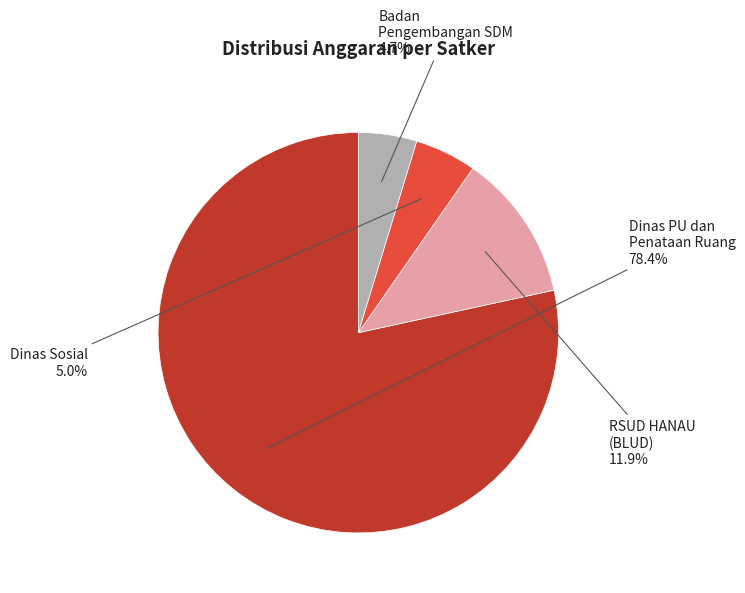

Is there a majority slice in this chart?

Yes